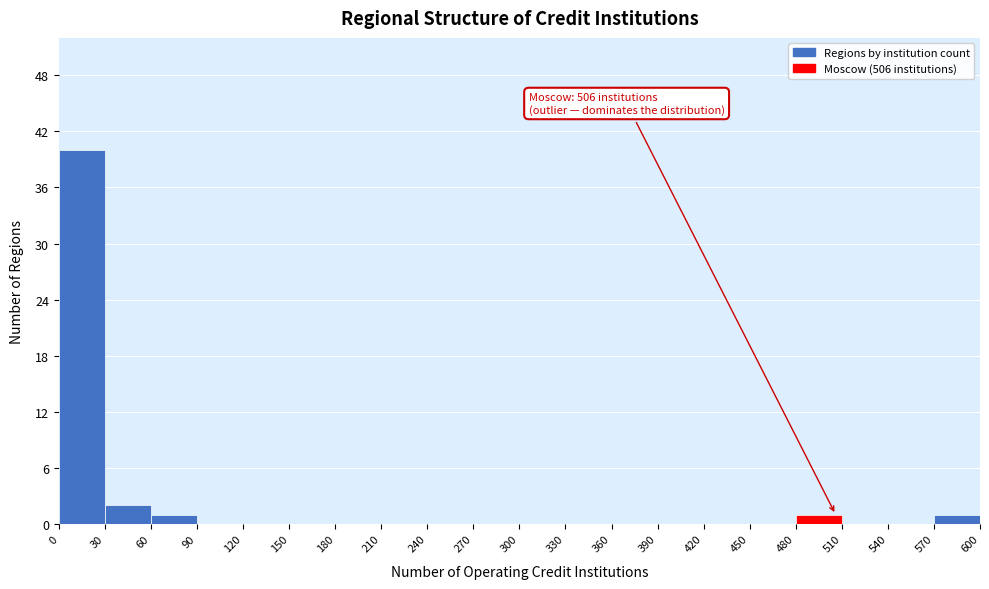

Over which range of the x-axis is the bar tallest?

0 to 30